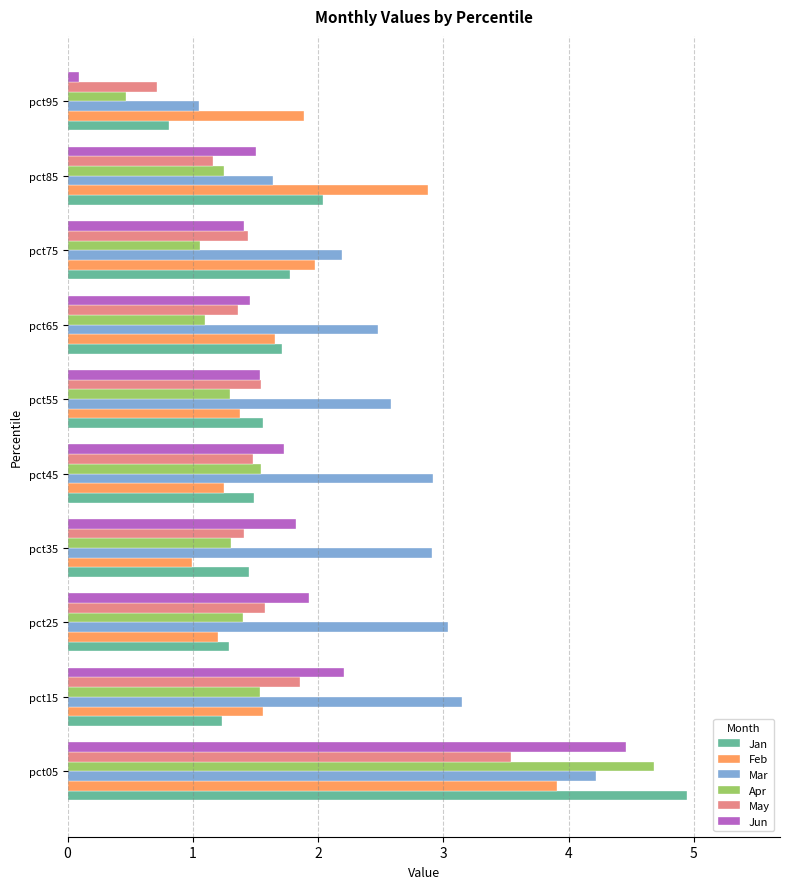

What is the spread (max minus min) of values at pct15?

1.9